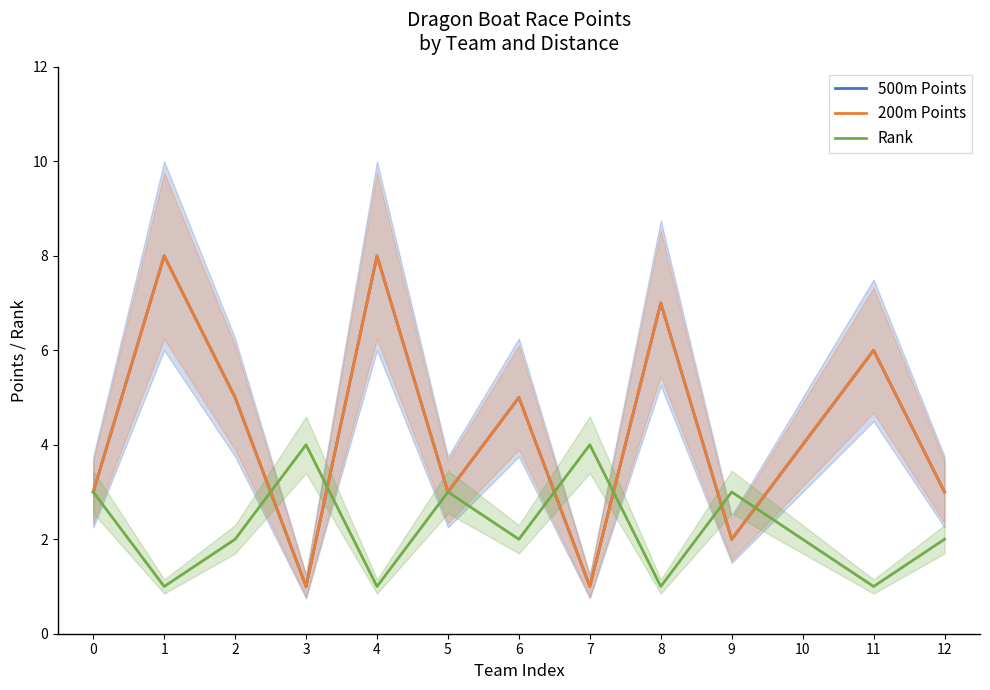

Which series changed the most between 10 and 11?

500m Points